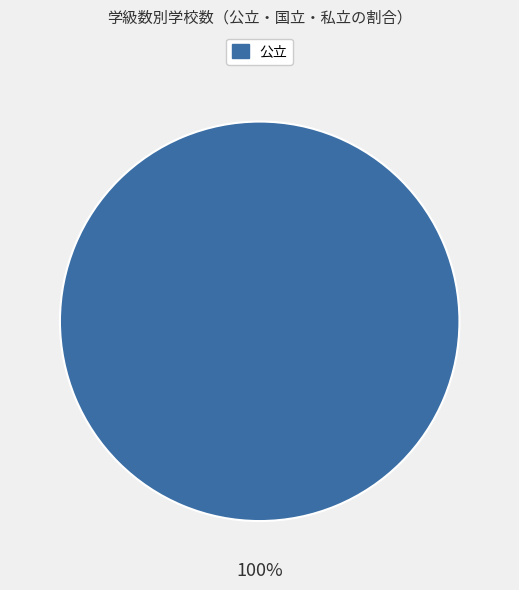

How many slices are in this pie chart?

1